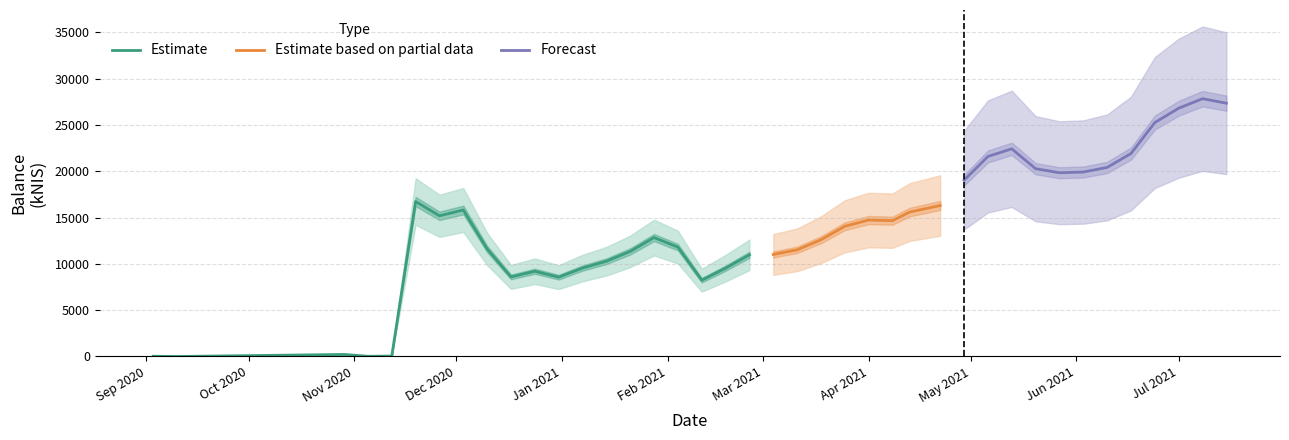

Approximately how many times larger is the value at 15 compared to 13?

1.2